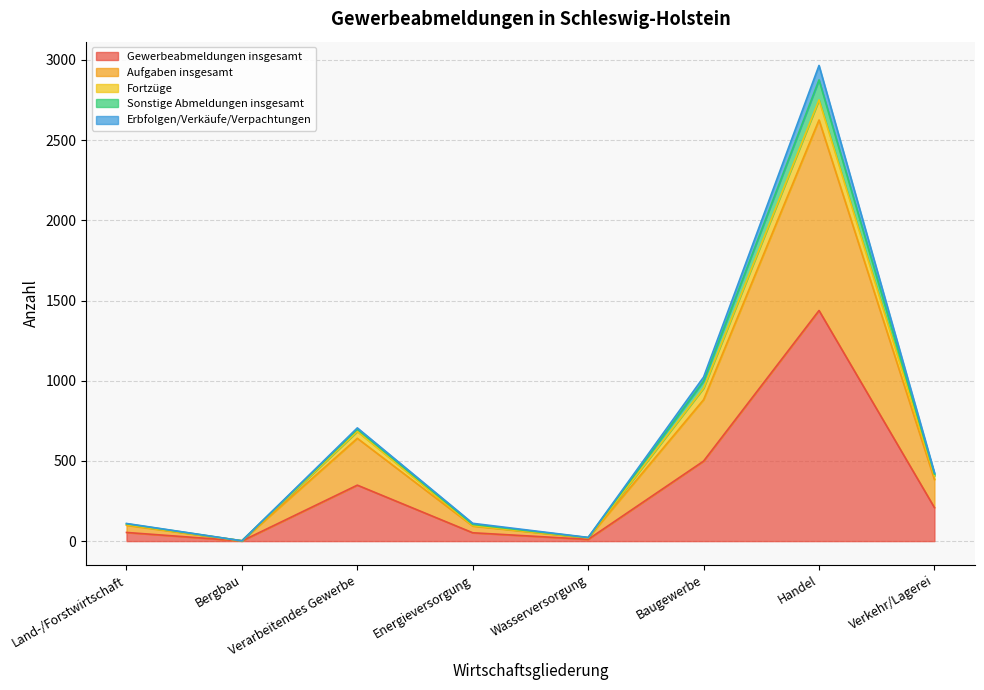

Does the chart have visible grid lines?

Yes